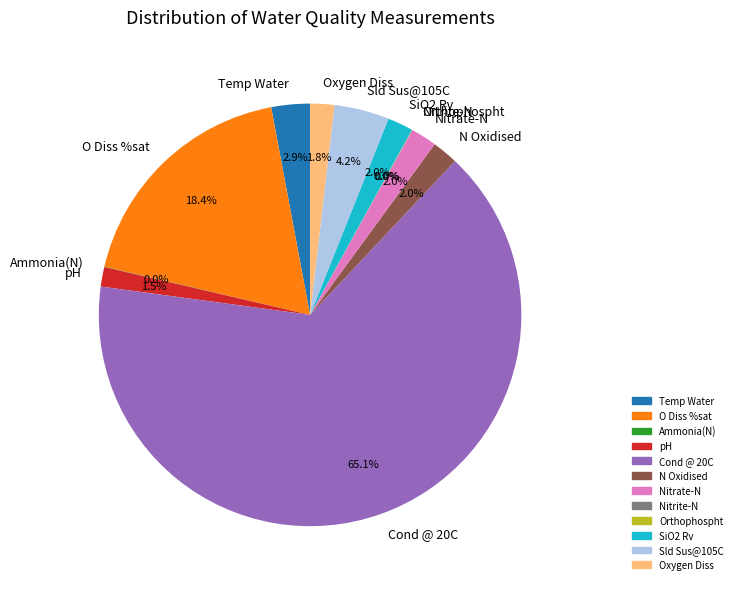

What is the ratio of the value at Oxygen Diss to the value at Sld Sus@105C?

0.4